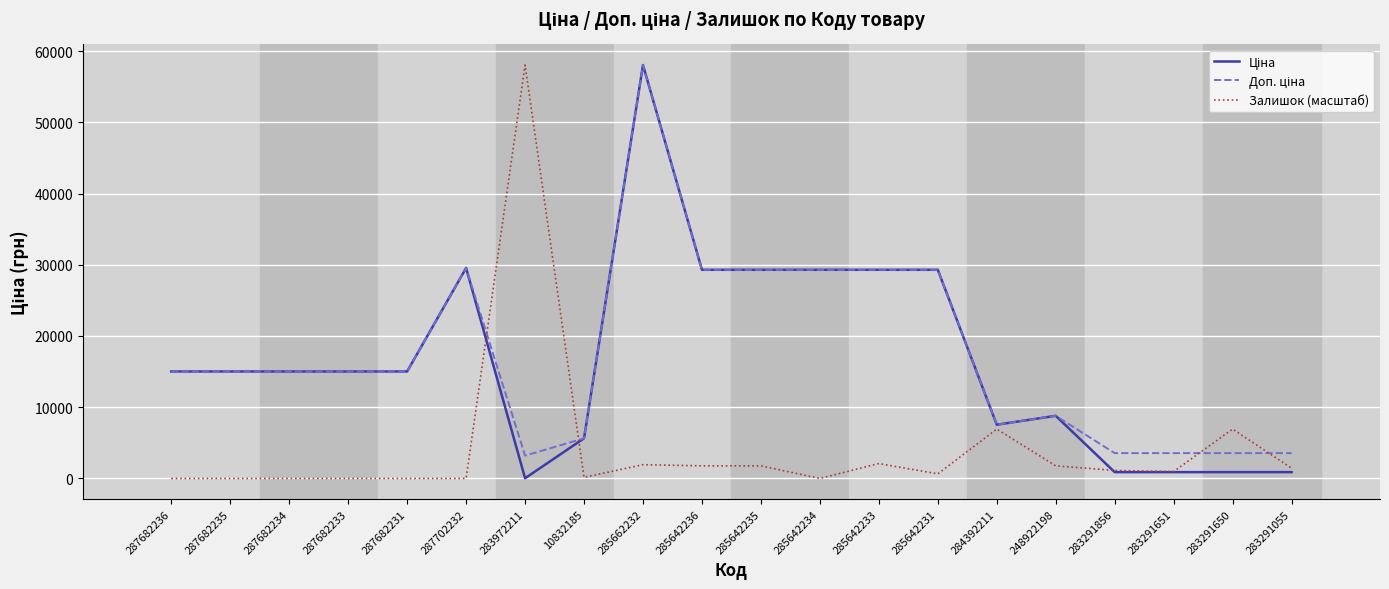

What is the greatest value displayed?

58037.0